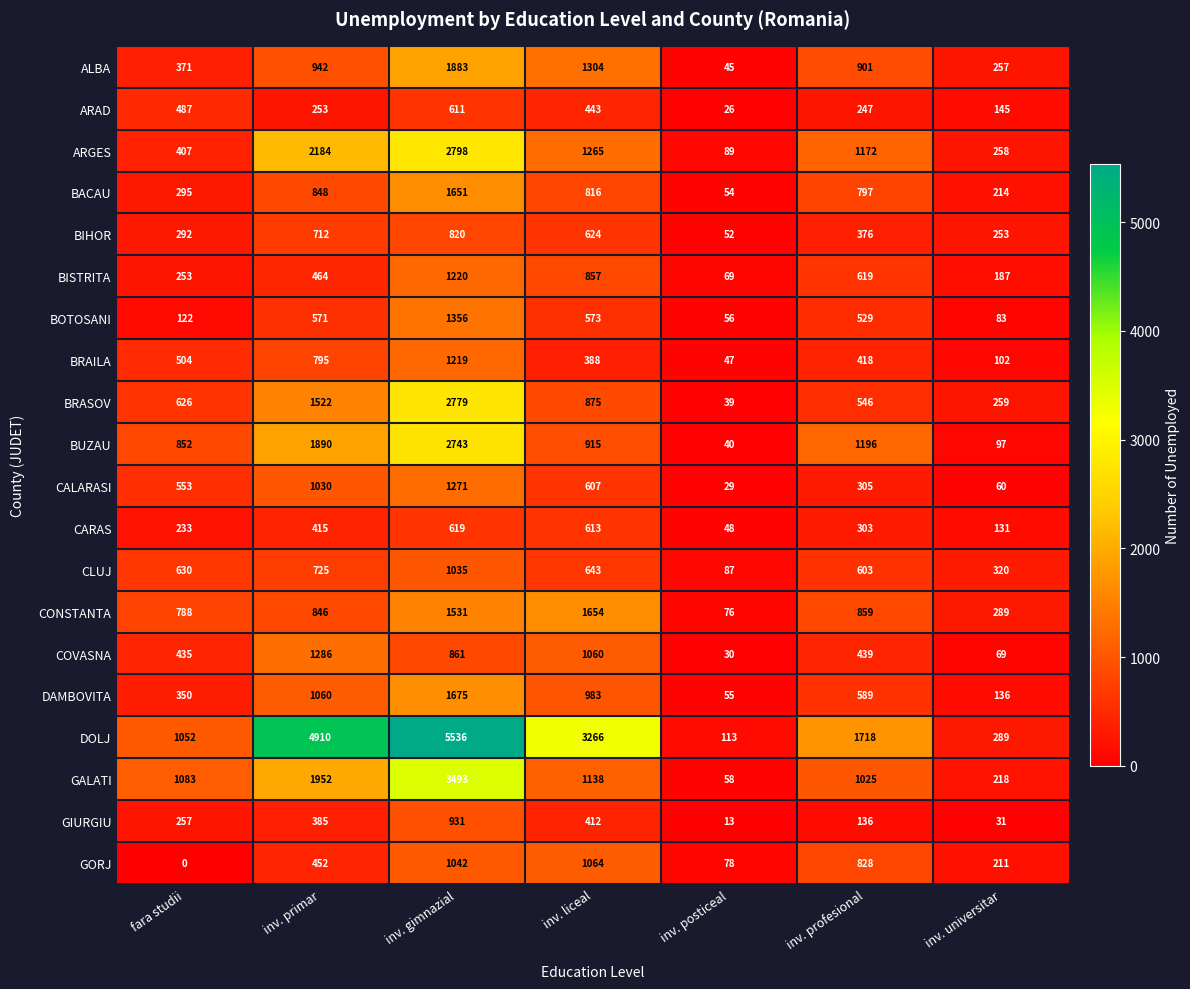

What is the sum of all BUZAU values?

7733